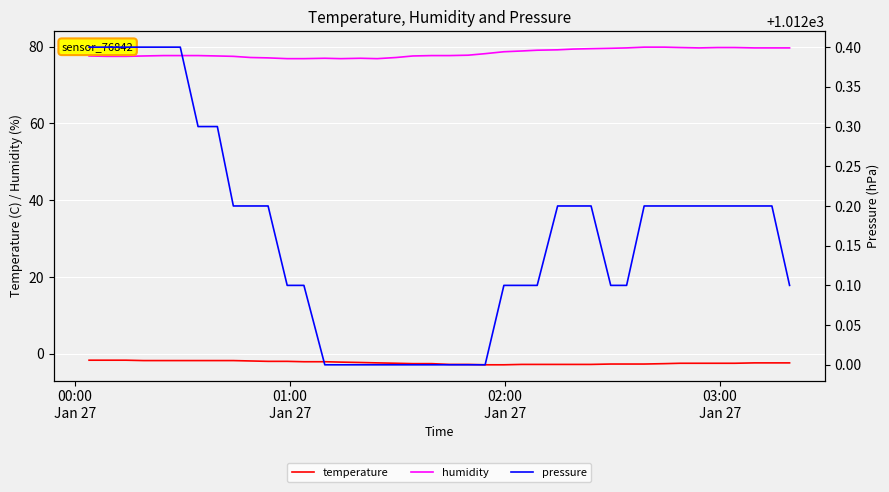

True or false: humidity and temperature cross at least once.

False